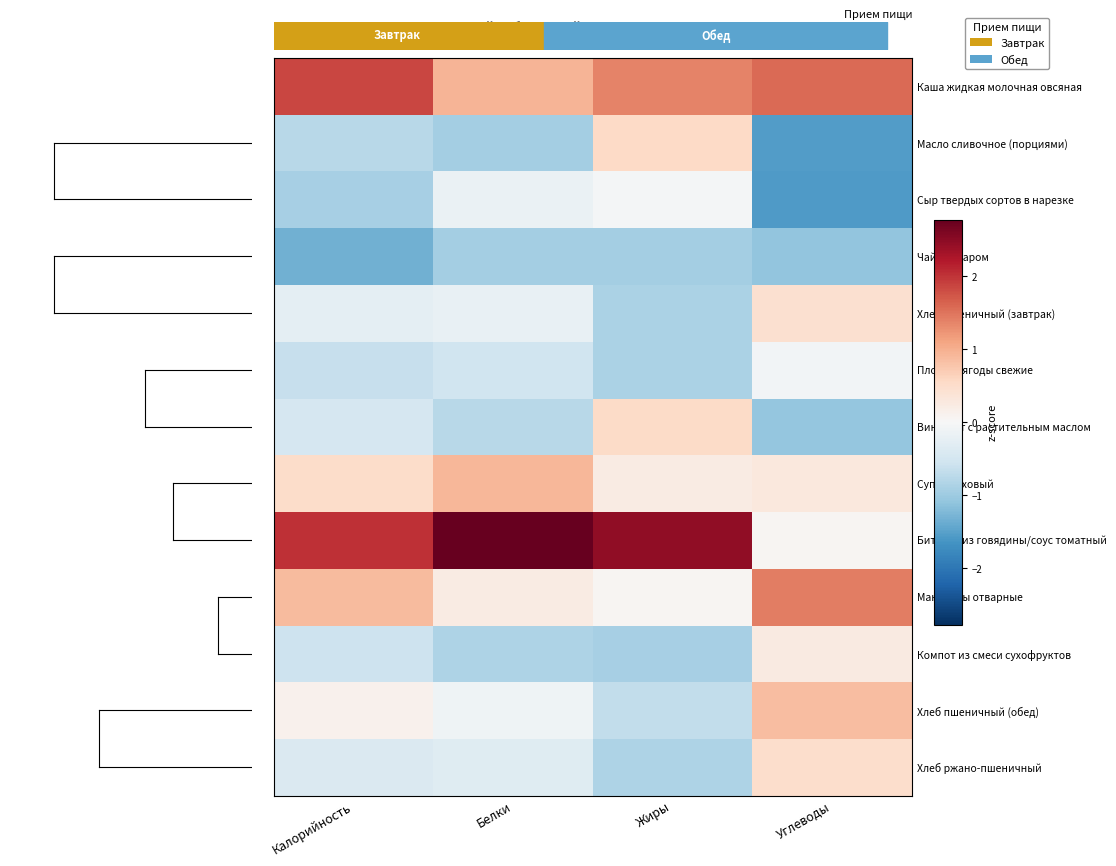

True or false: Чай с сахаром has a value of -0.5 at Жиры.

False